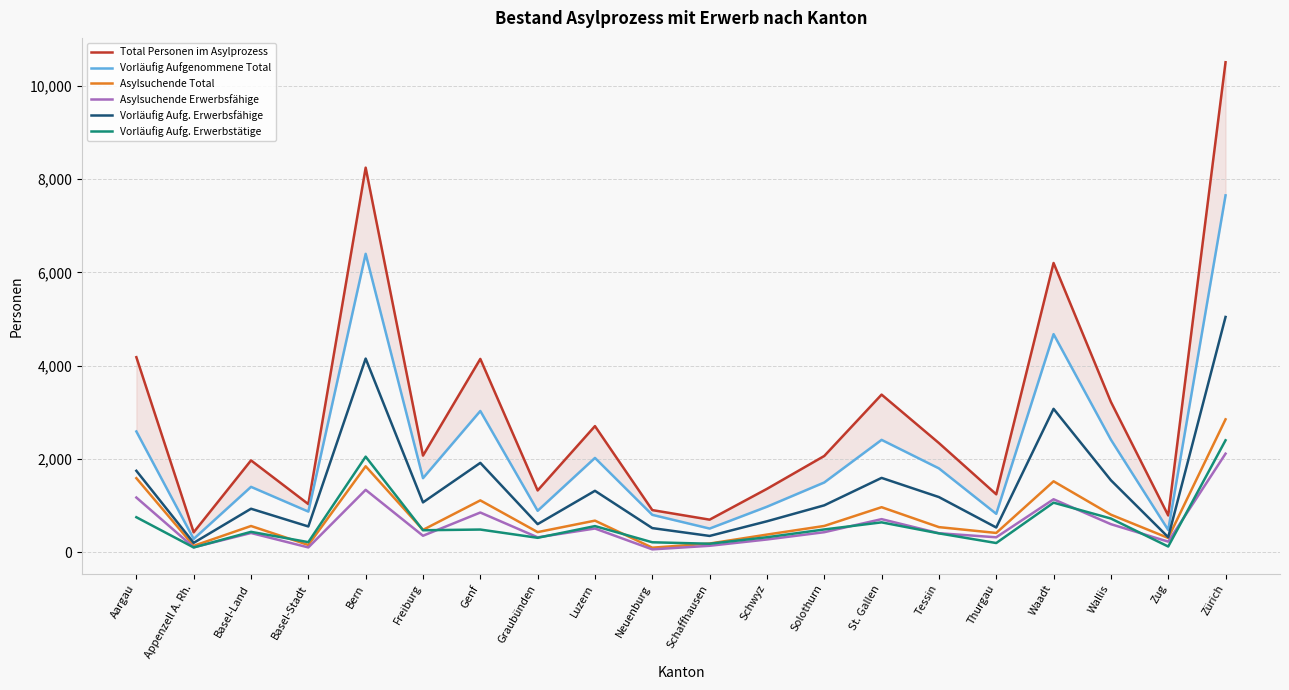

True or false: Asylsuchende Erwerbsfähige has a value of 1014 at St. Gallen.

False